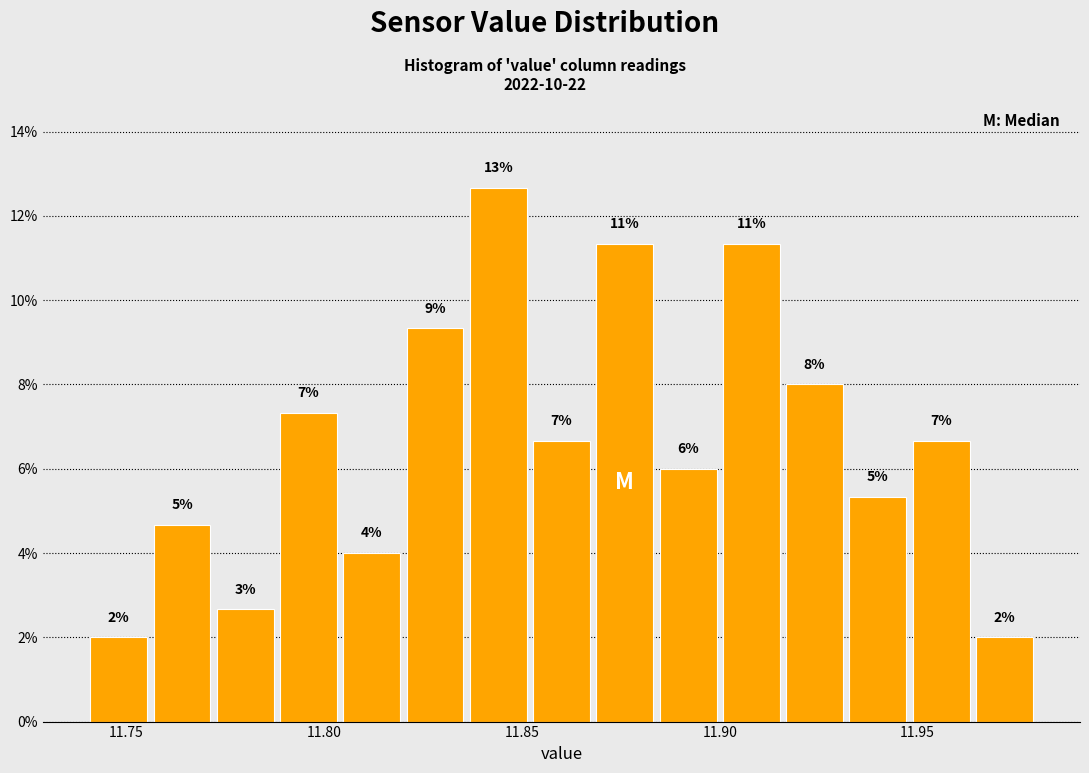

Read against the x-axis, roughly where is the centre of the tallest bar?

11.845